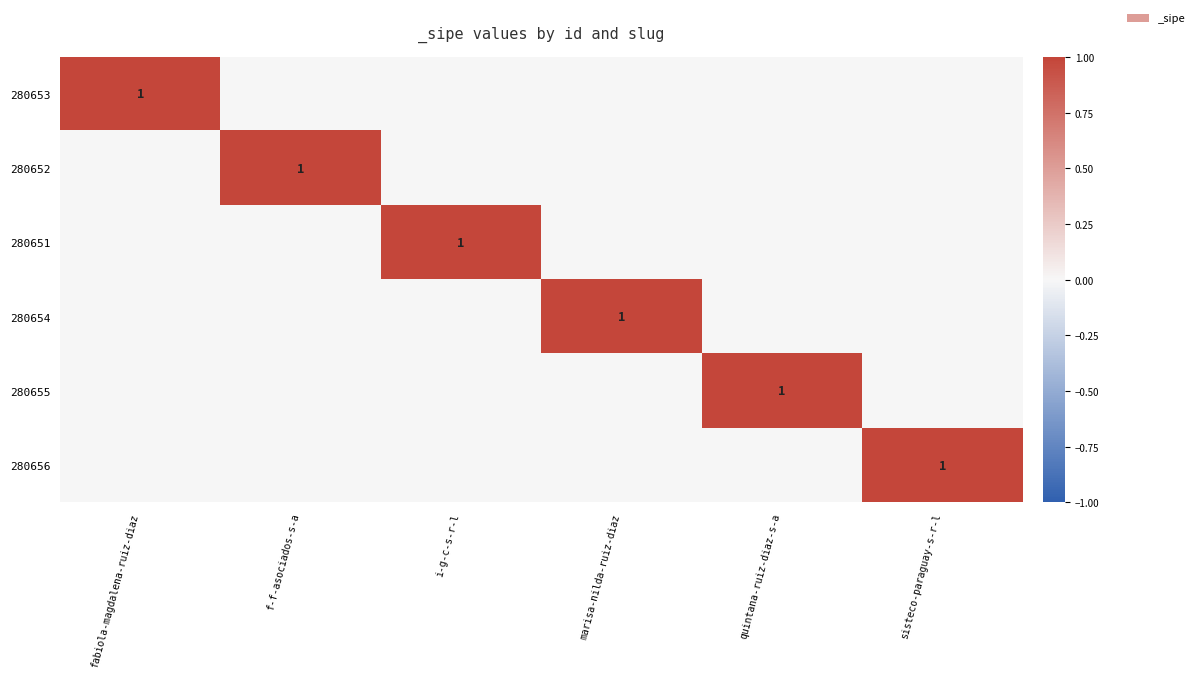

The value of 280655 at fabiola-magdalena-ruiz-diaz is -1. True or false?

False